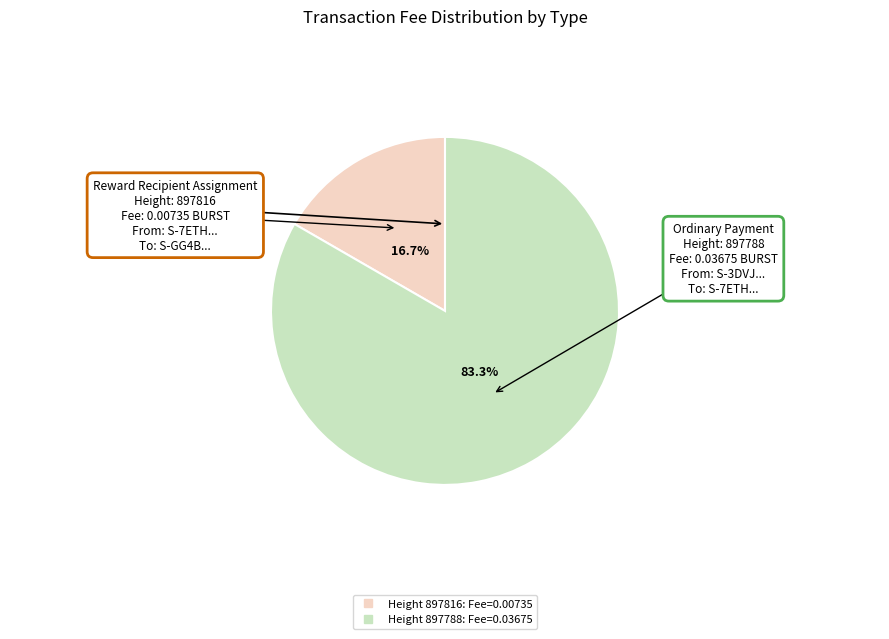

Count the number of slices in the pie.

2